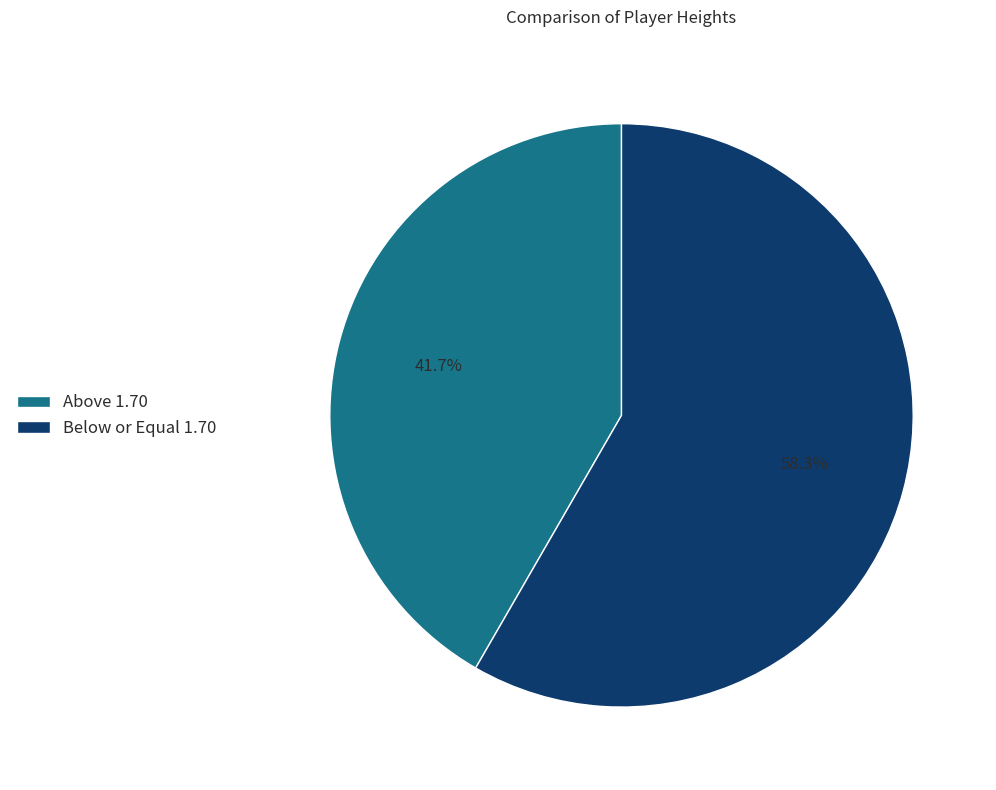

To the nearest percent, what is the average slice percentage?

50%